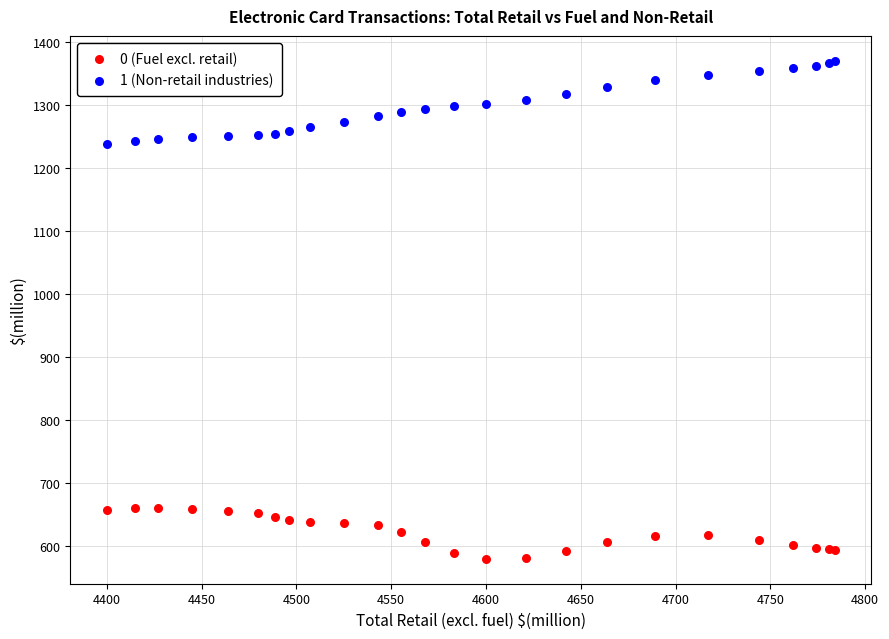

Which series contains the highest Y value?

1 (Non-retail industries)